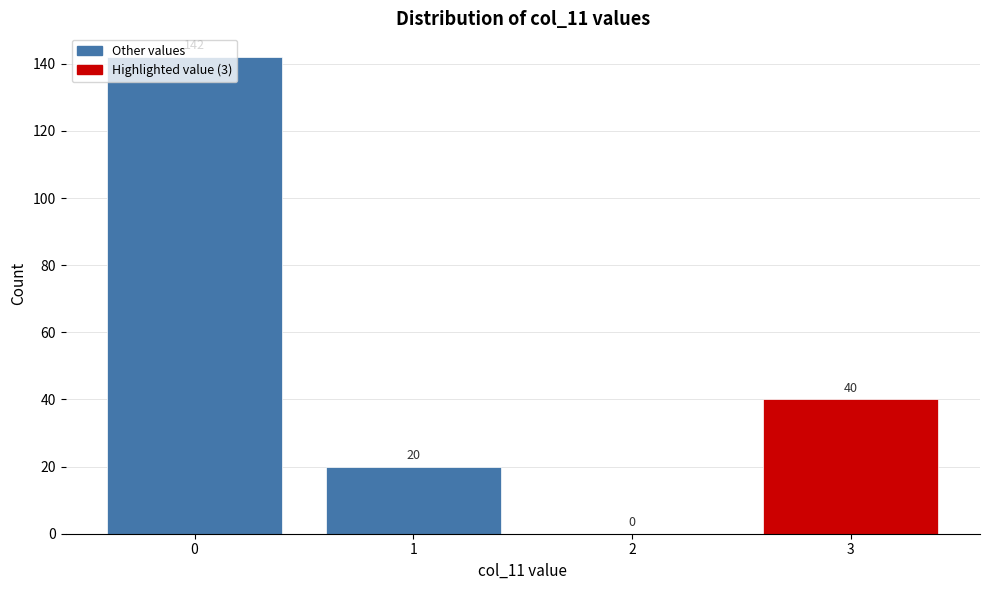

Is it true that the value at 0 is 142?

True